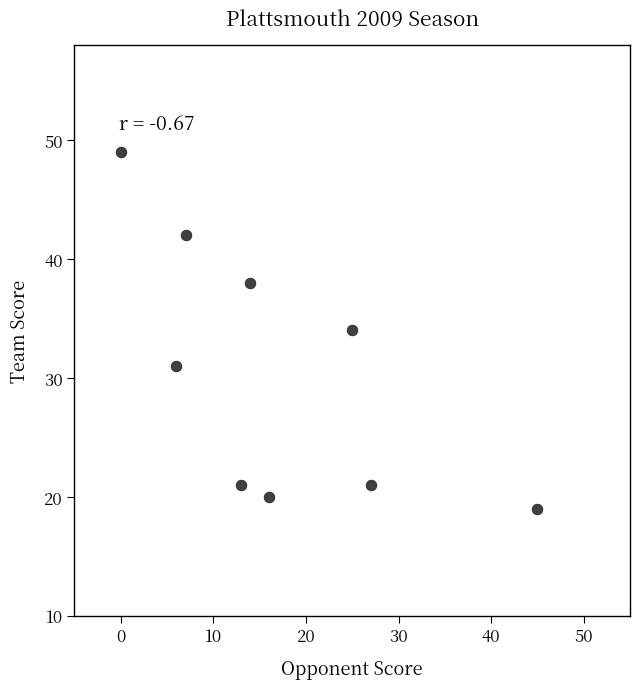

What is the average X value?

17